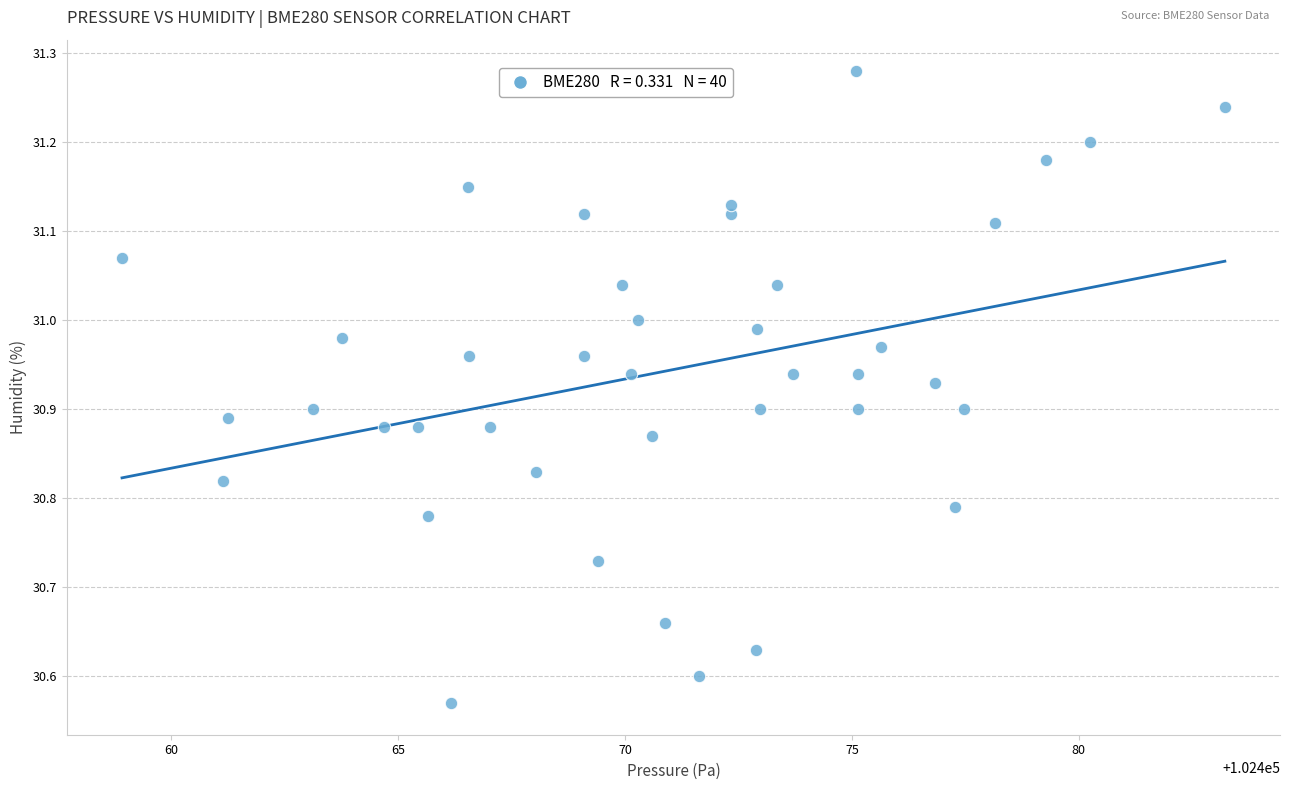

What is the range of X values (max minus min)?

24.3